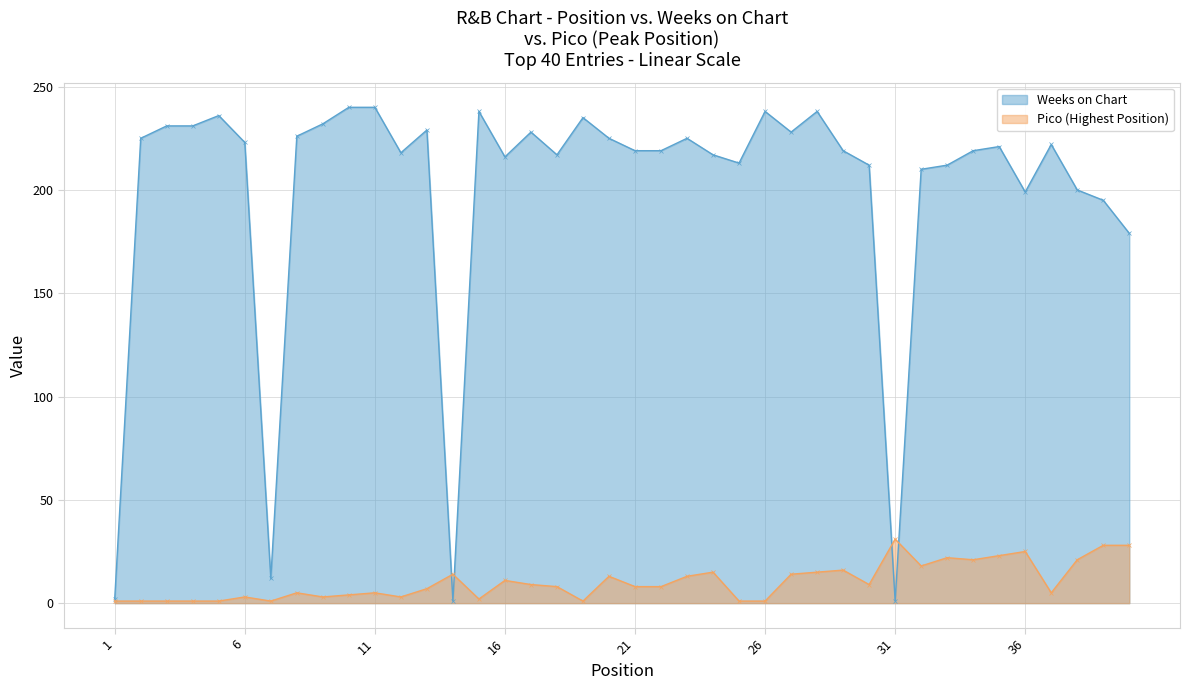

How many intersections are there between Pico and Weeks on Chart?

4